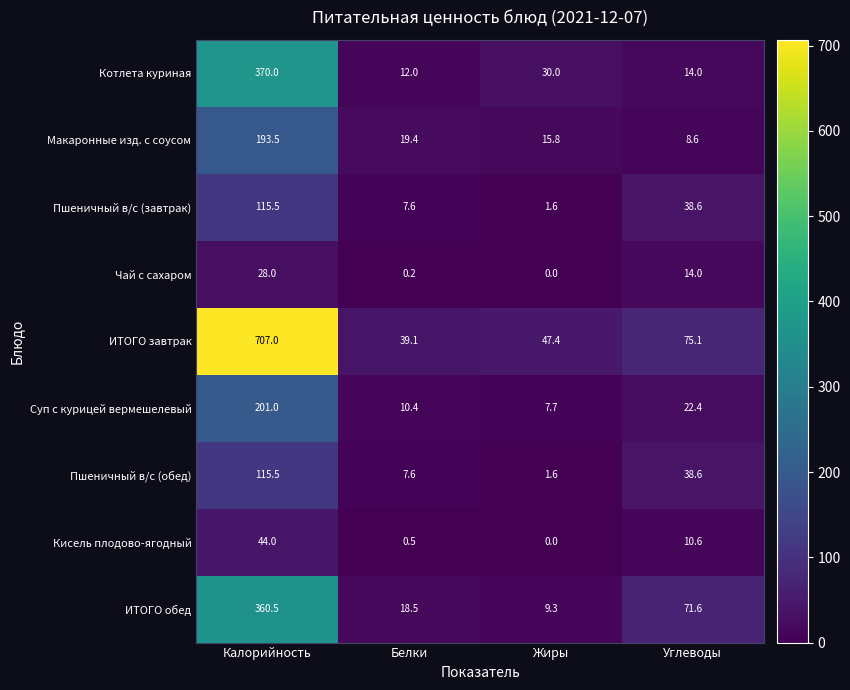

At which label is Чай с сахаром closest to 14?

Углеводы